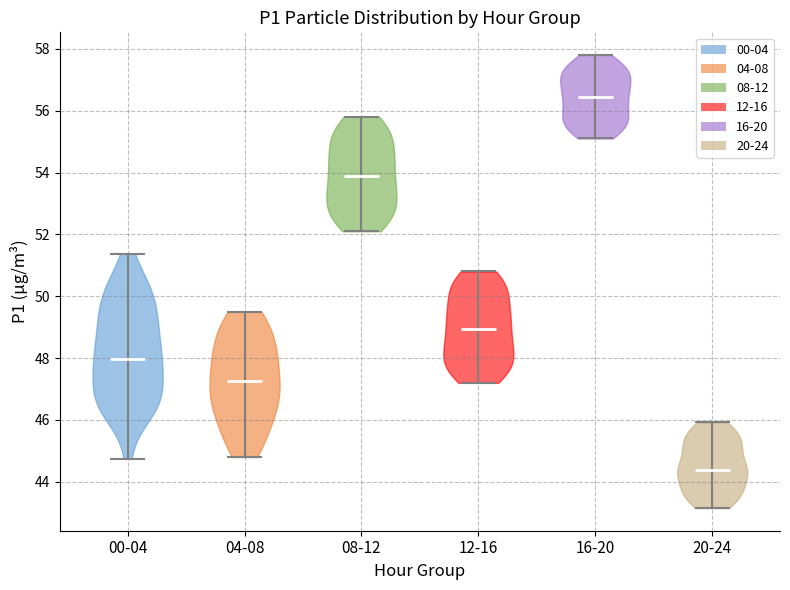

Where does the median line of the violin for 16-20 sit on the y-axis? The values are not printed on the chart, so give them approximately, as read against the axis.

56.4